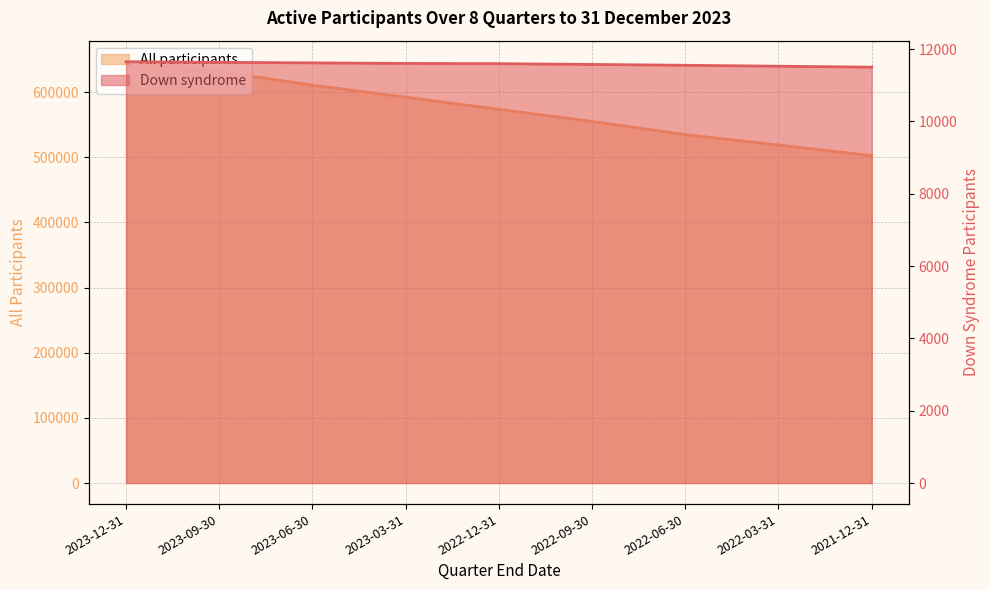

Count the Down syndrome values in the range 11551 to 11617.

5